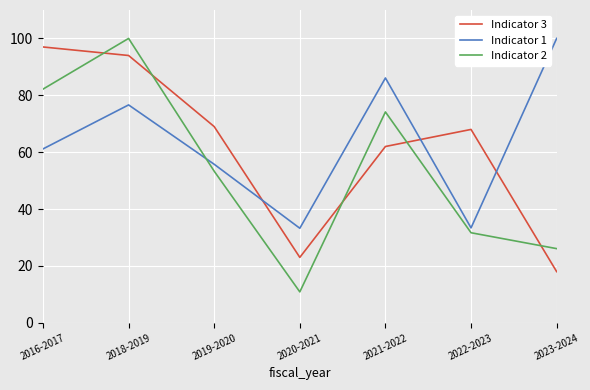

Where do Indicator 2 and Indicator 3 first cross each other?

2016-2017 and 2018-2019